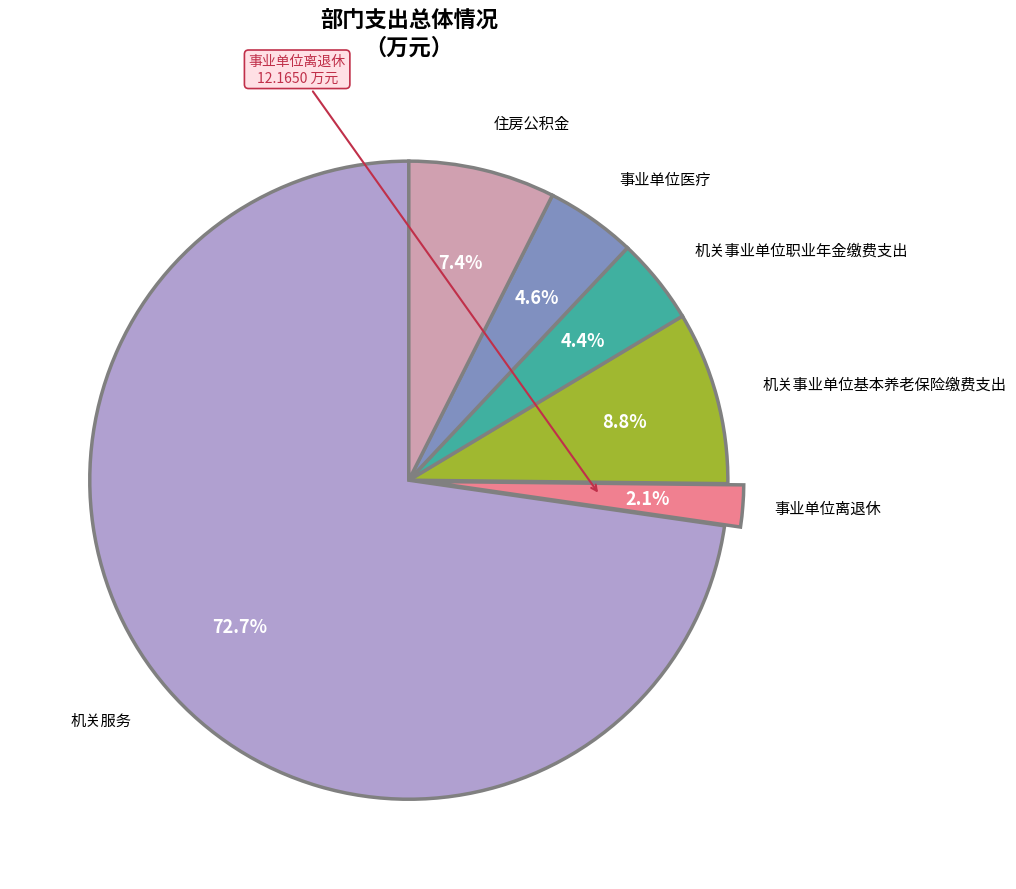

Does any single category account for the majority?

Yes